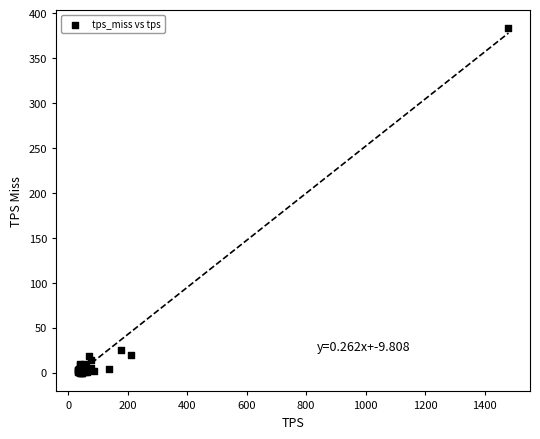

What Y value in the scatter plot is closest to 191?

25.7